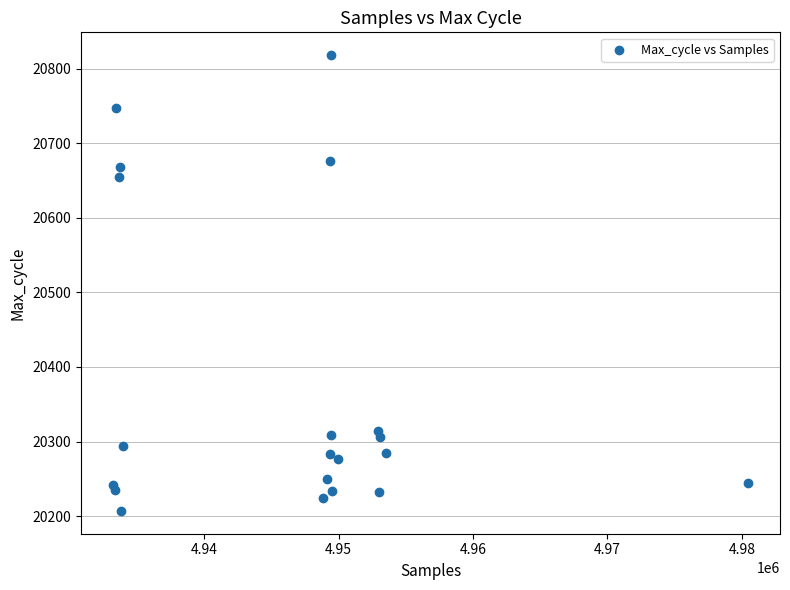

What is the range of X values (max minus min)?

47287